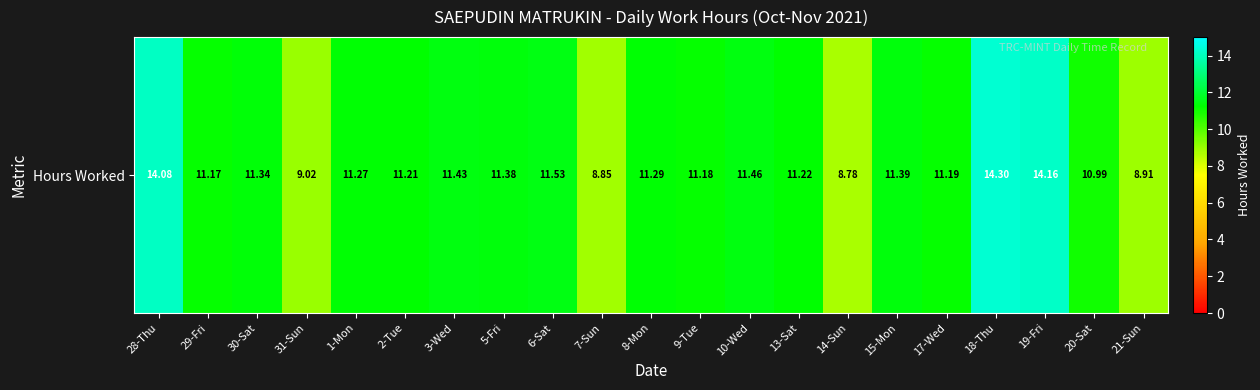

Where is the data nearest to the value 11?

20-Sat